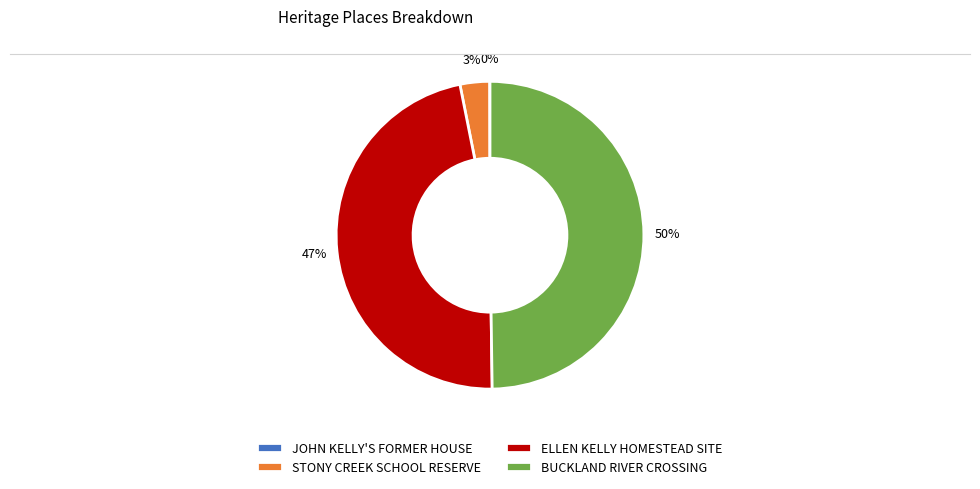

What percentage is the ELLEN KELLY HOMESTEAD SITE slice, to the nearest percent?

47%